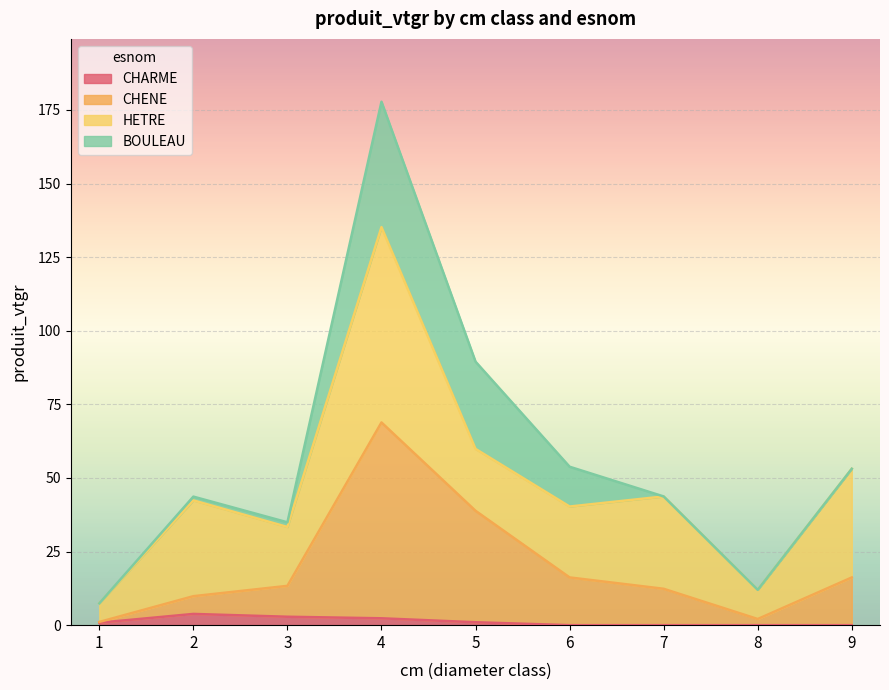

At which category is the sum across all series the highest?

4